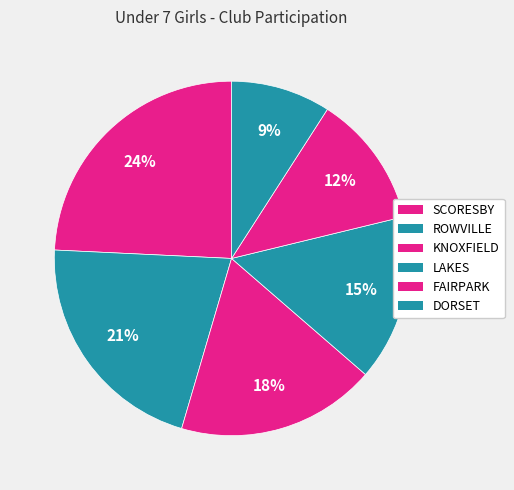

To the nearest percent, what portion does DORSET represent?

9%